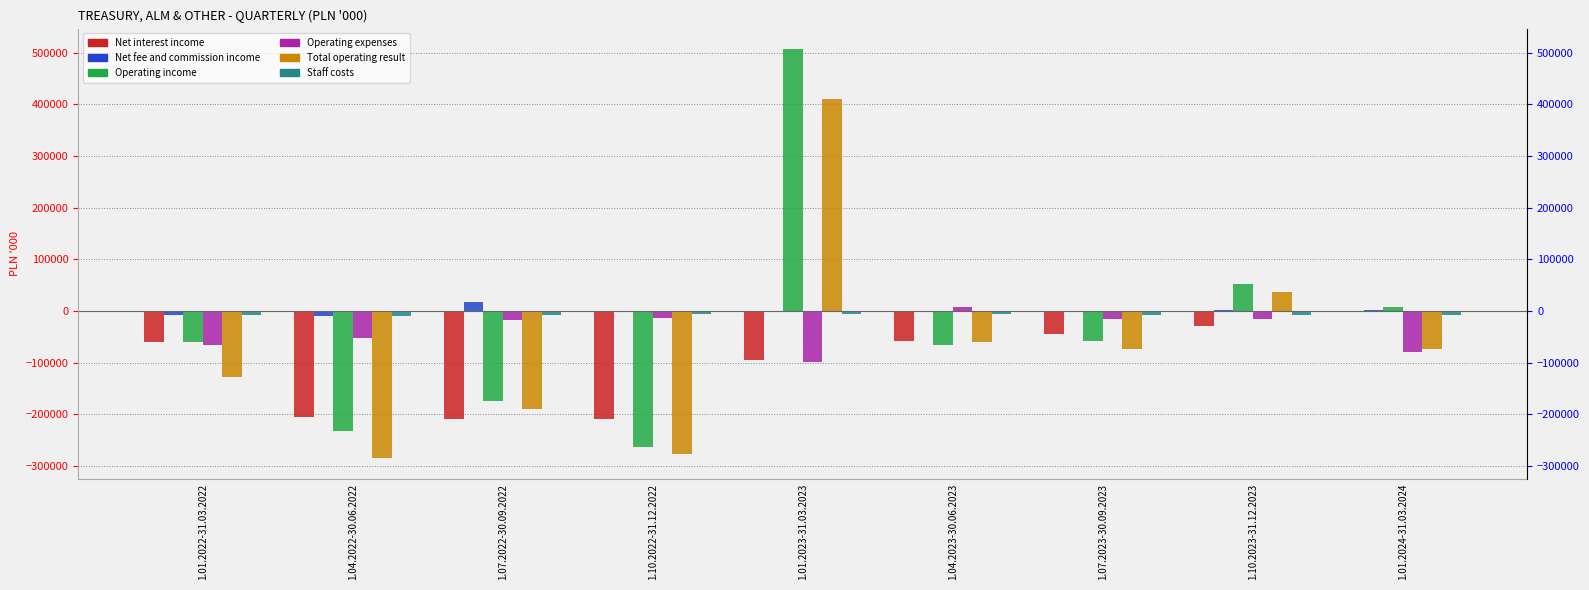

What position from the left is 1.01.2023-31.03.2023?

5